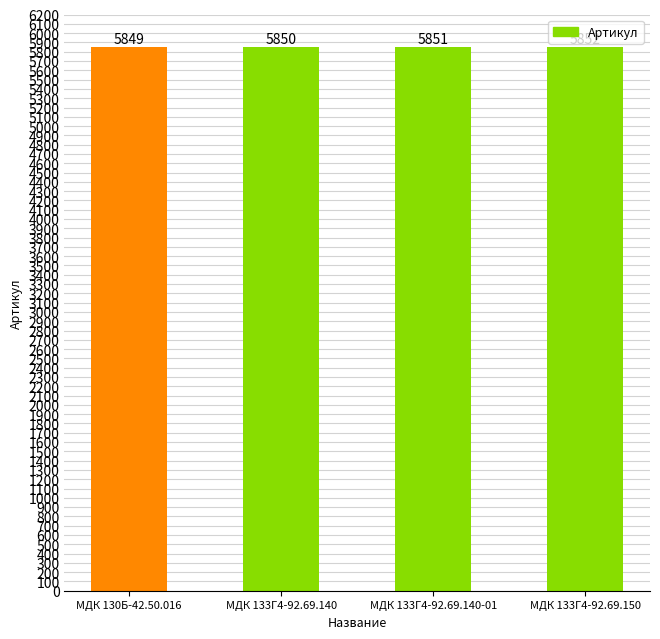

Reading left to right, extract all data points from this chart.

МДК 130Б-42.50.016=5849	МДК 133Г4-92.69.140=5850	МДК 133Г4-92.69.140-01=5851	МДК 133Г4-92.69.150=5852